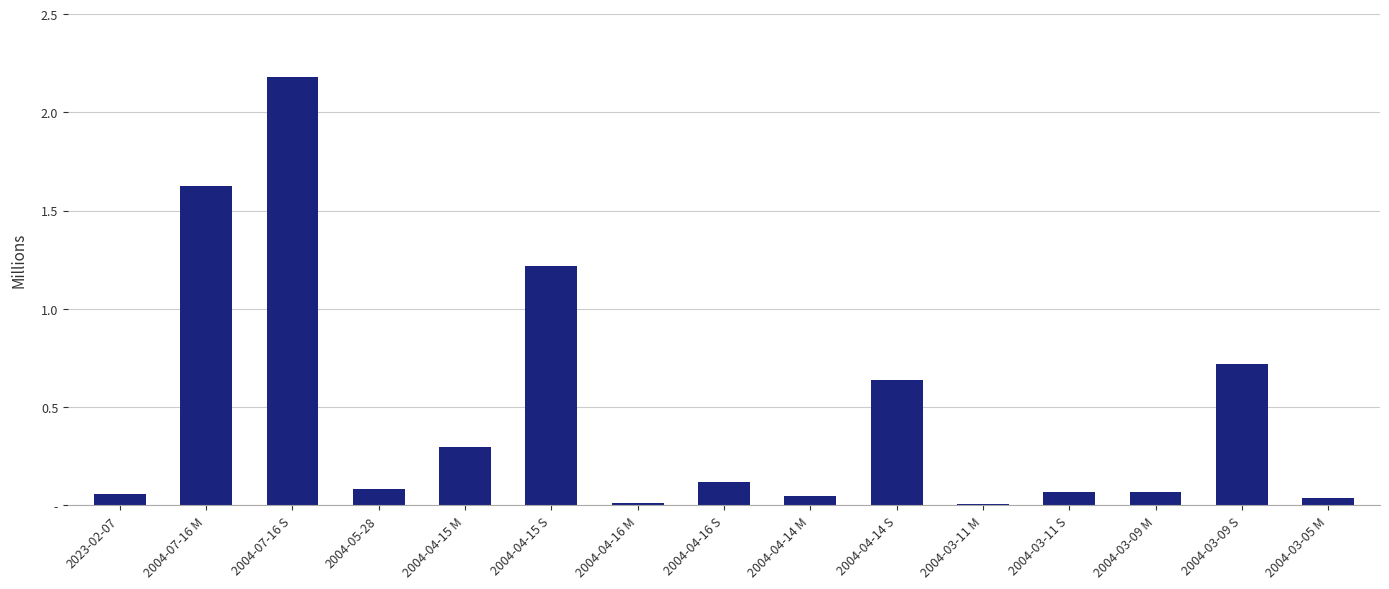

Reading left to right, list all the values displayed in this chart.

2023-02-07=0.1	2004-07-16 M=1.6	2004-07-16 S=2.2	2004-05-28=0.1	2004-04-15 M=0.3	2004-04-15 S=1.2	2004-04-16 M=0.0	2004-04-16 S=0.1	2004-04-14 M=0.0	2004-04-14 S=0.6	2004-03-11 M=0.0	2004-03-11 S=0.1	2004-03-09 M=0.1	2004-03-09 S=0.7	2004-03-05 M=0.0